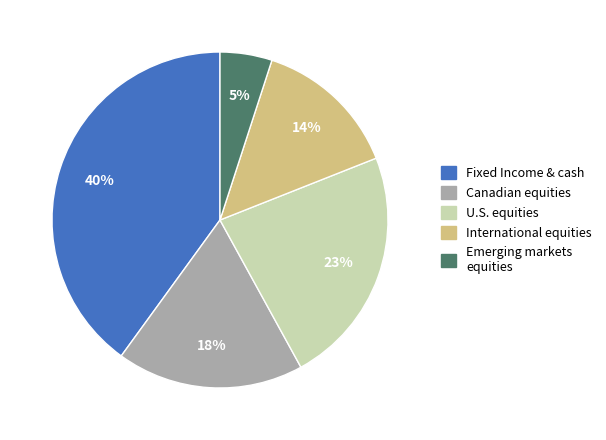

What is the smallest slice in the pie chart?

Emerging markets equities